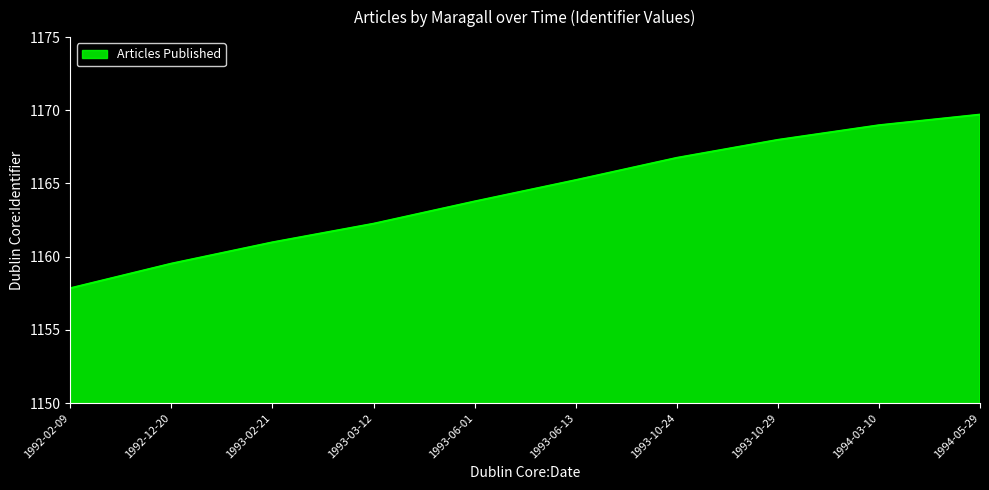

What is the average value?

1164.3